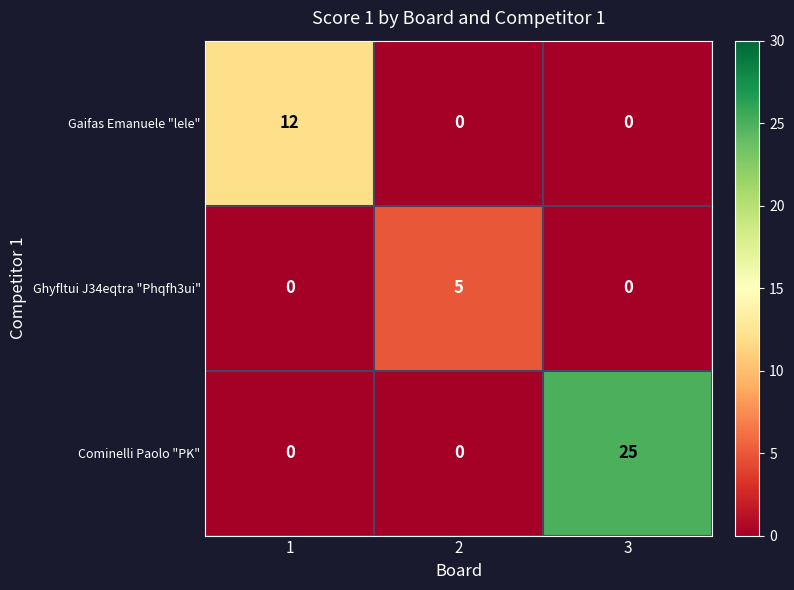

Reading left to right, what are all the values shown in this chart?

Gaifas Emanuele "lele": 12	0	0
Ghyfltui J34eqtra "Phqfh3ui": 0	5	0
Cominelli Paolo "PK": 0	0	25